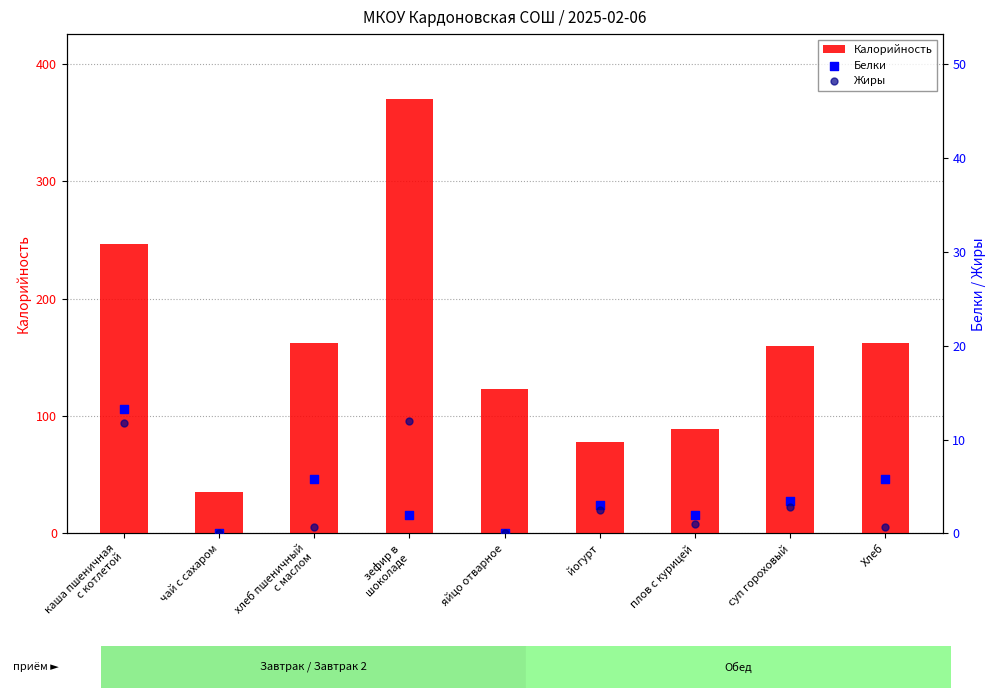

Which series has the largest total across all categories?

Калорийность